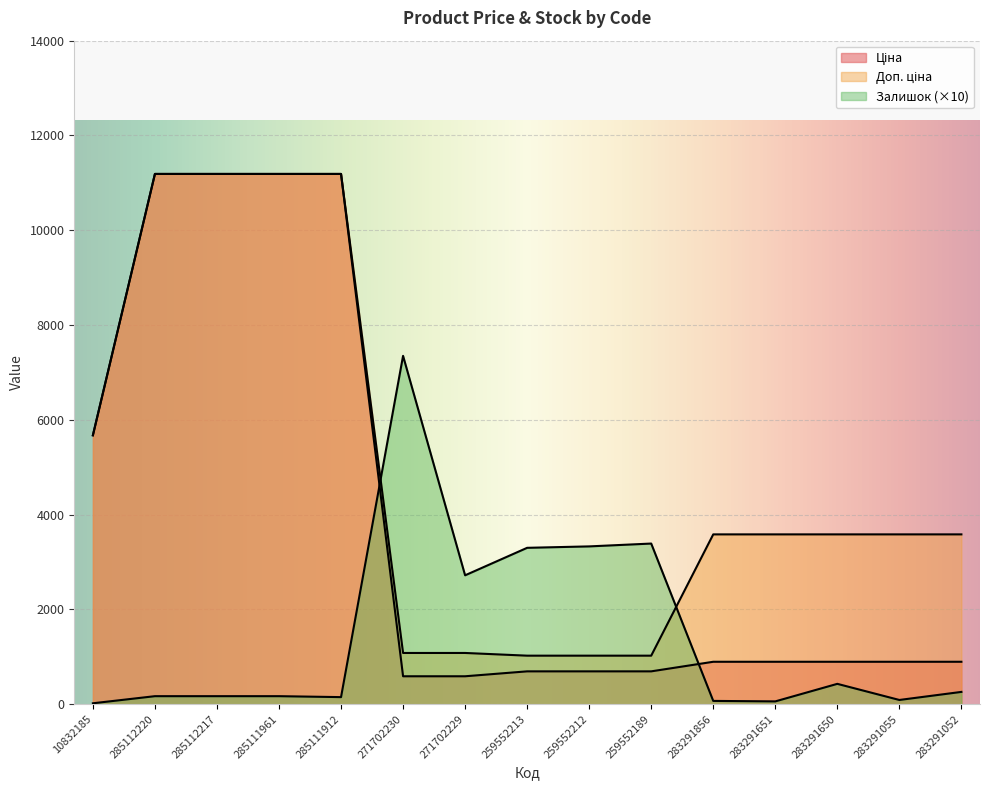

What are all the series names shown in the legend?

Ціна, Доп. ціна, Залишок